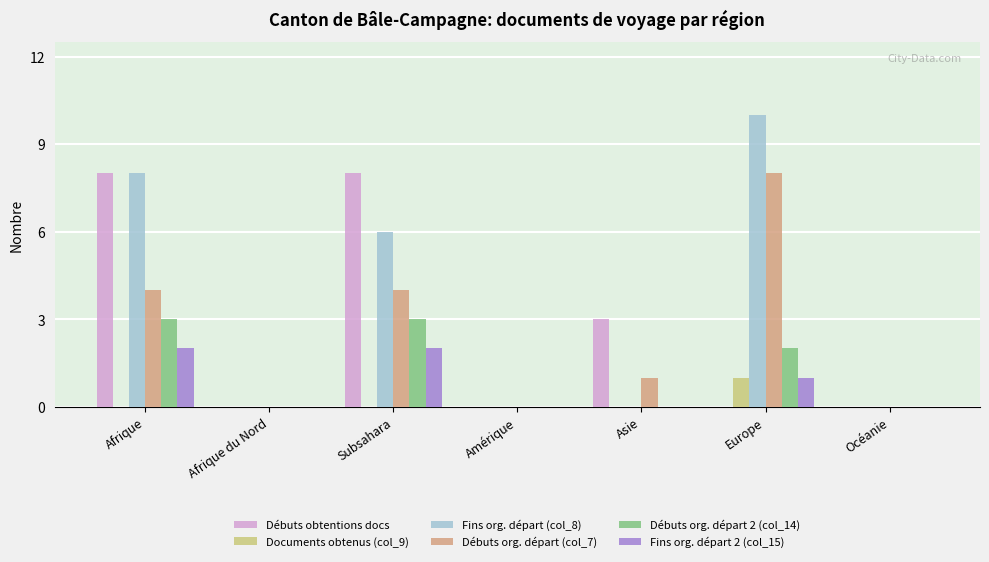

At which label does Fins org. départ (col_8) reach its peak?

Europe